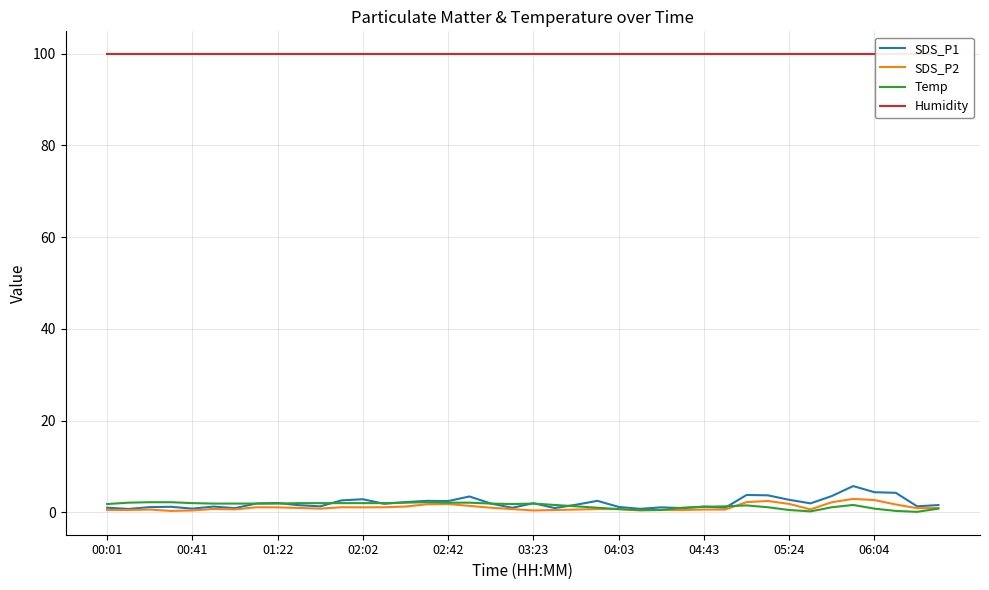

Does the chart have visible grid lines?

Yes